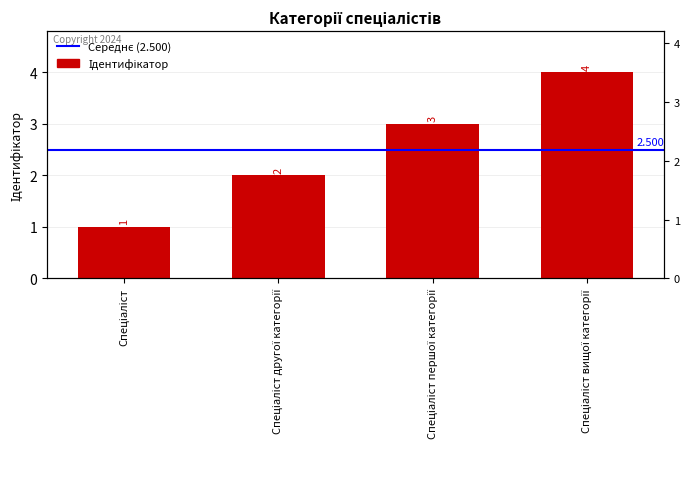

How many data points are less than 3?

2